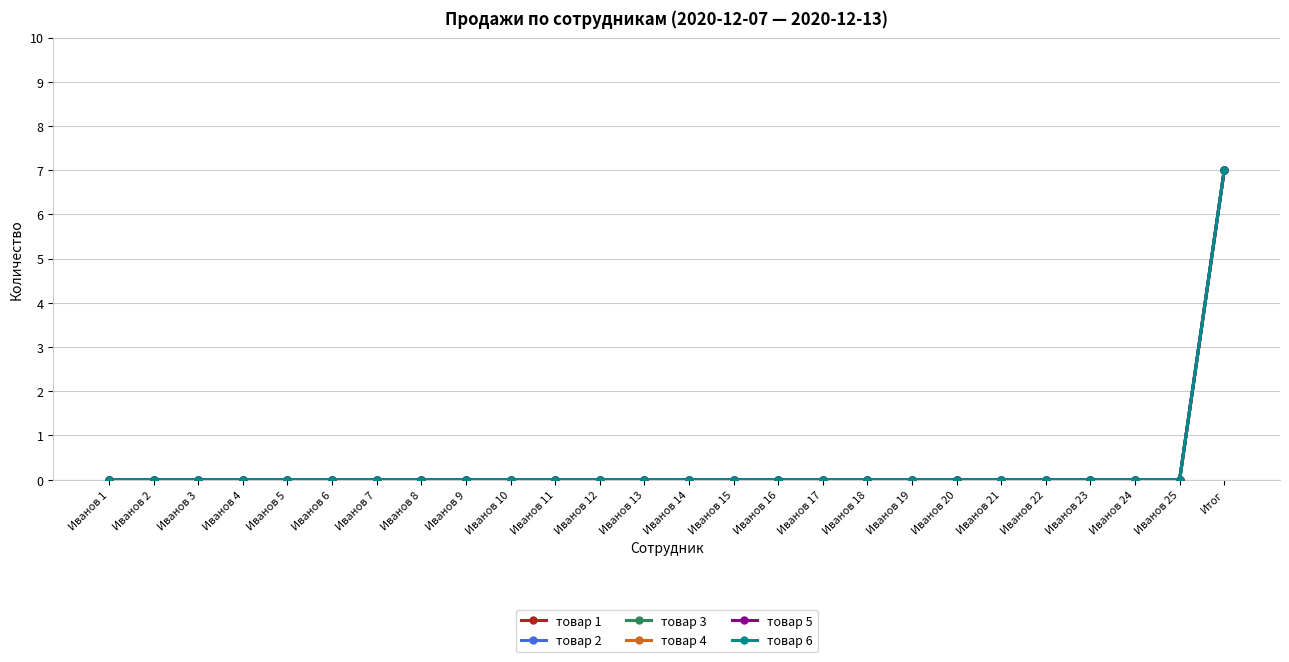

How many lines are shown in the chart?

6